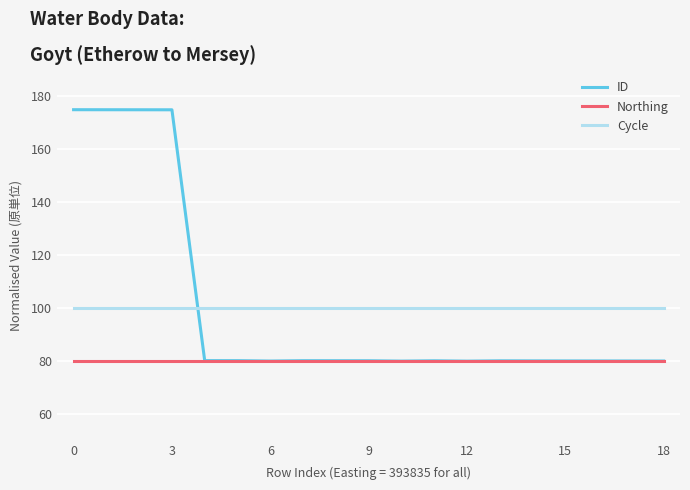

True or false: Northing and Cycle intersect in this chart.

False